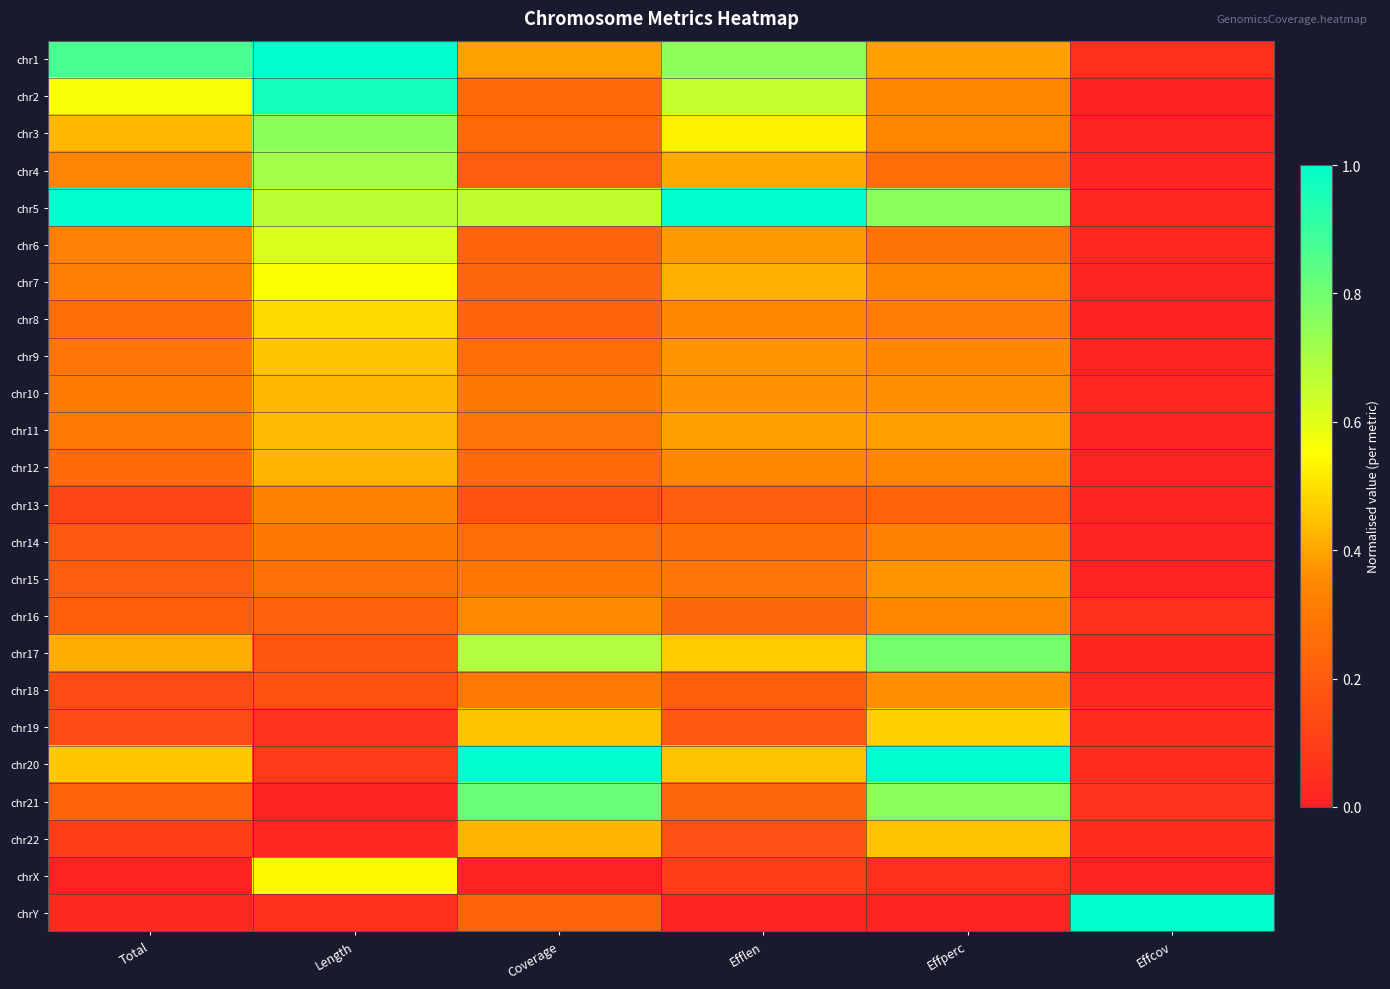

Count the number of categories in the chart.

6